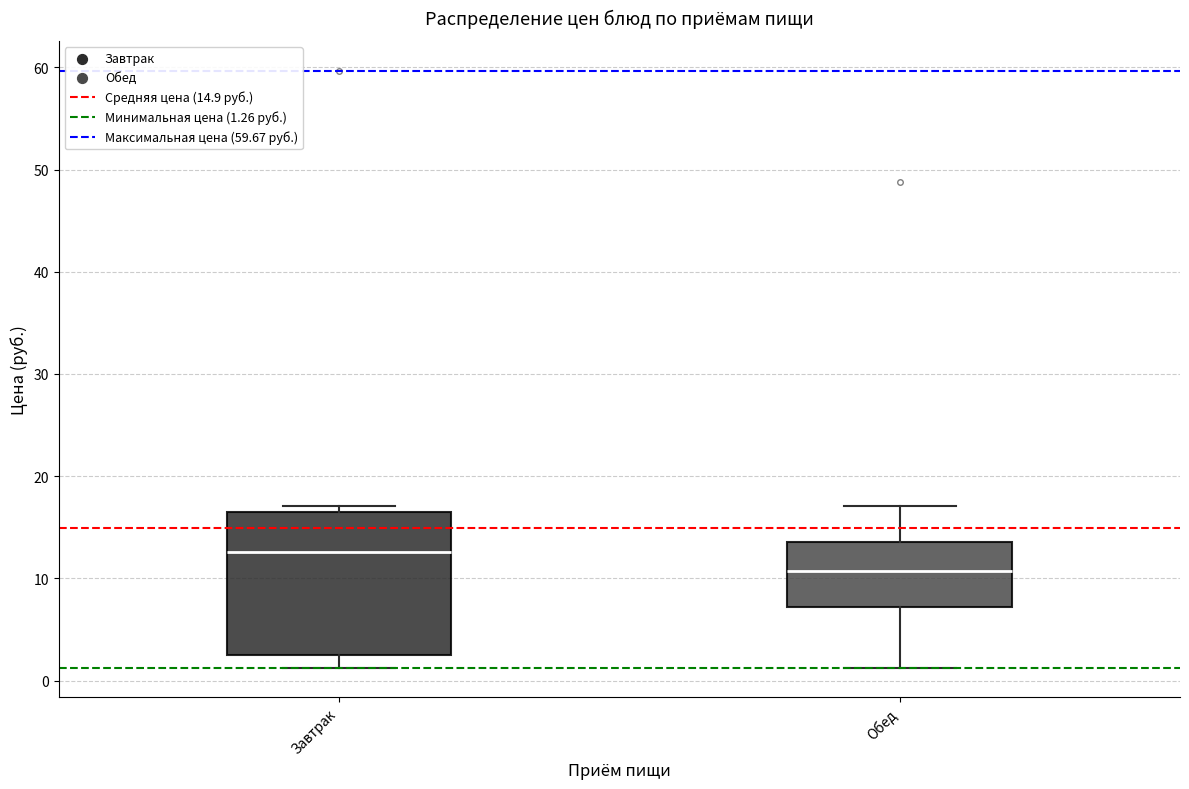

Reading left to right, transcribe this box plot: for each box, give where its median line is, the range the box spans, and where its two whiskers end, as read against the y-axis. The values are not printed on the chart, so give them approximately, as read against the axis.

Завтрак: median 13, box 3 to 16, whiskers 1 to 17
Обед: median 11, box 7 to 14, whiskers 1 to 17